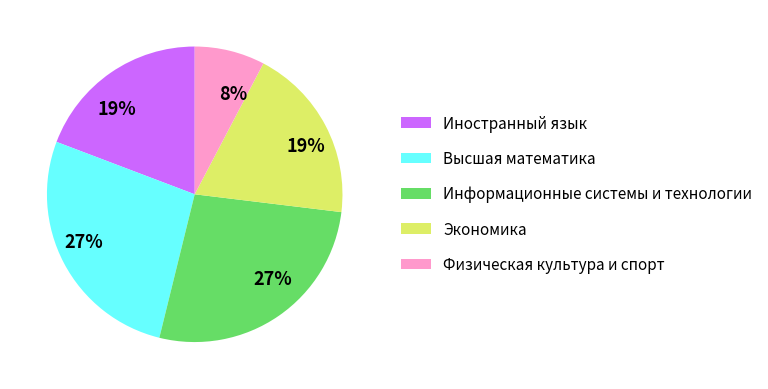

Is there a majority slice in this chart?

No